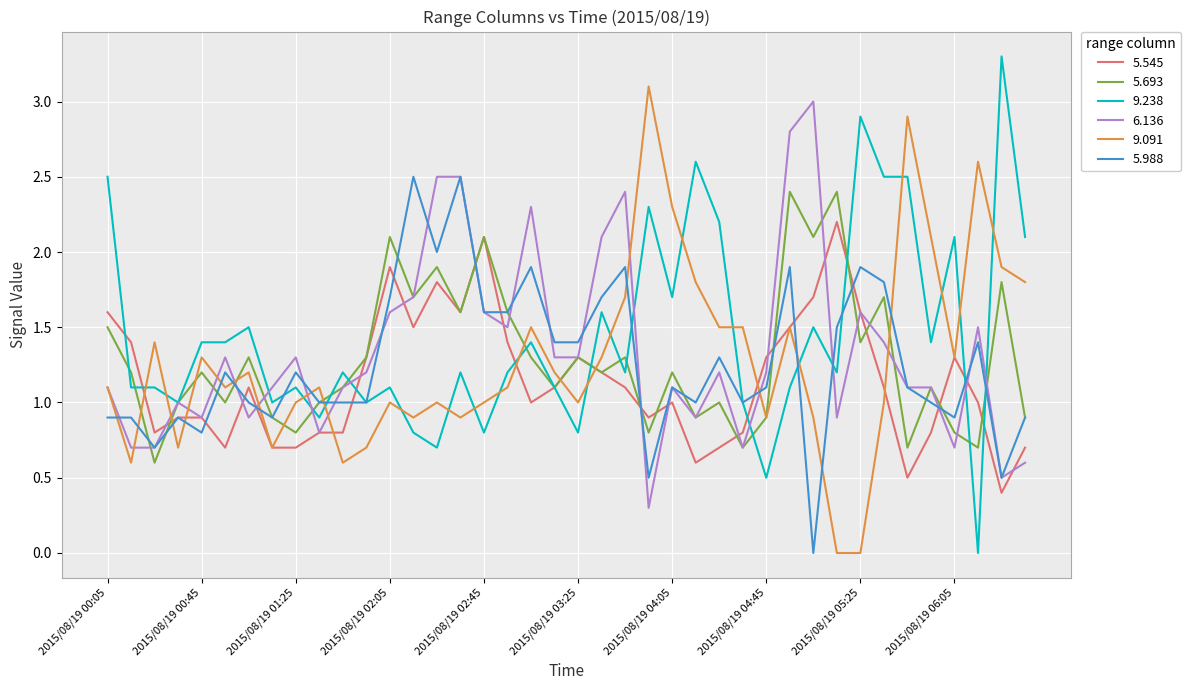

How many intersections are there between 9.238 and 9.091?

18